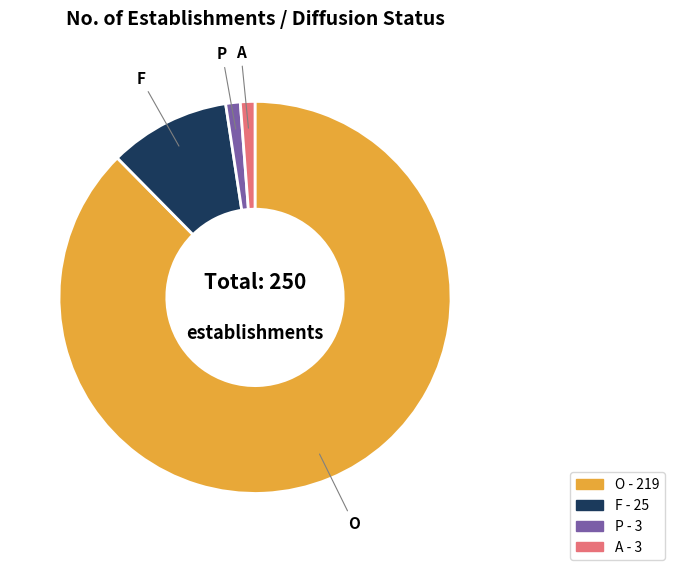

Which category has the biggest portion of the pie?

O